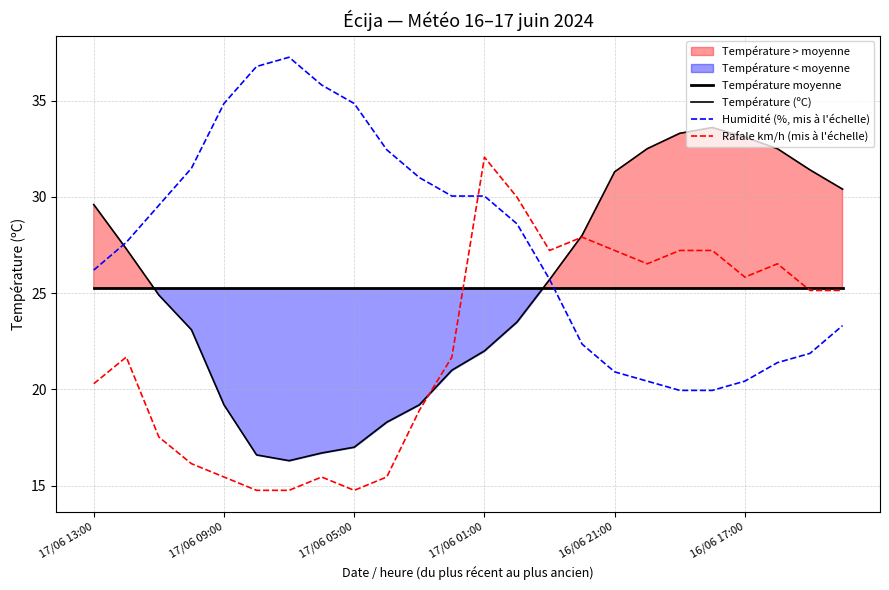

The value of Température (ºC) at 17/06 13:00 is 29.6. True or false?

True